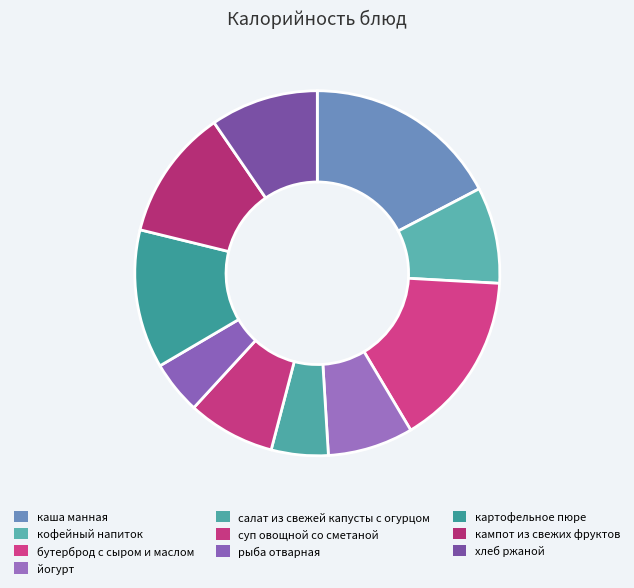

To the nearest percent, what percentage of the pie is каша манная?

17%